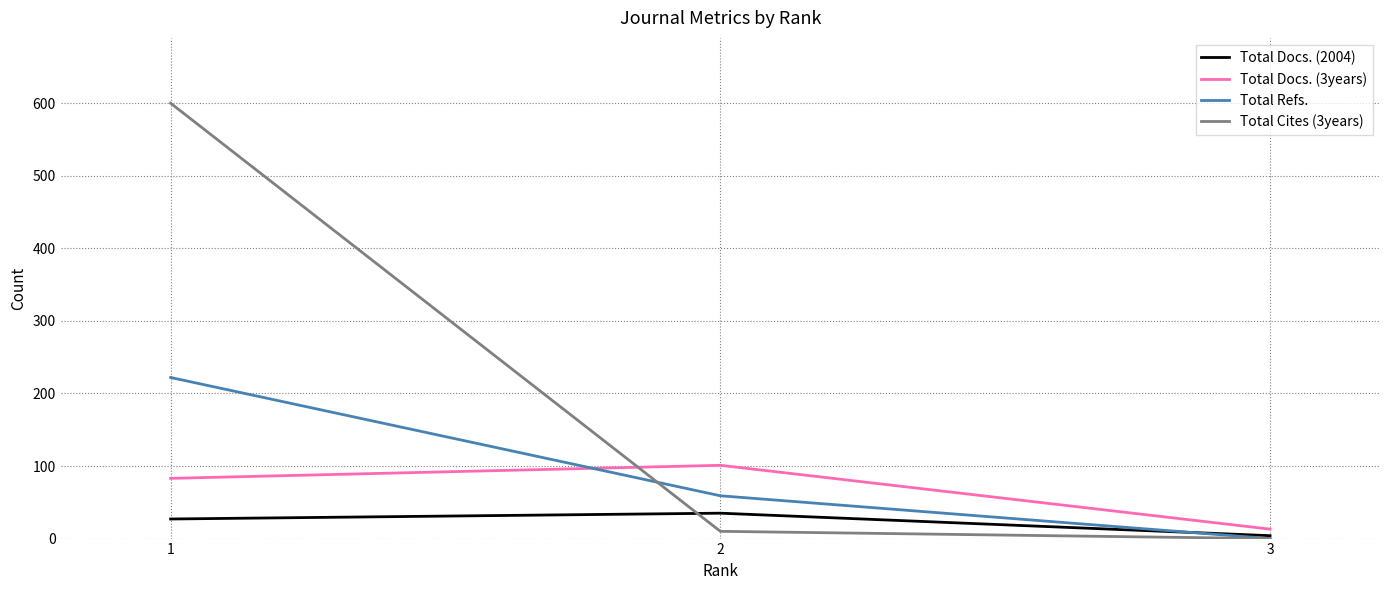

Rank the series at 2 from highest to lowest value.

Total Docs. (3years), Total Refs., Total Docs. (2004), Total Cites (3years)